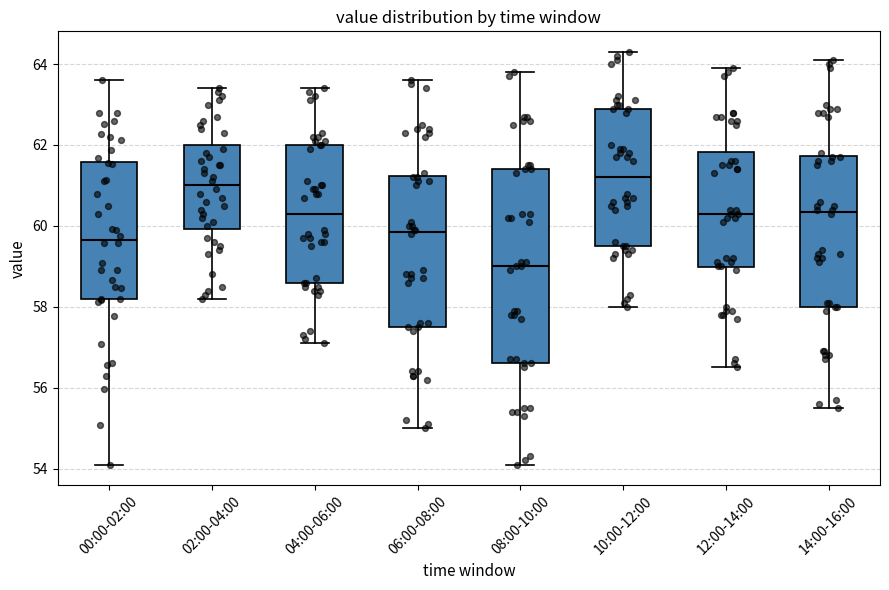

Which box's median line is the lowest?

08:00-10:00